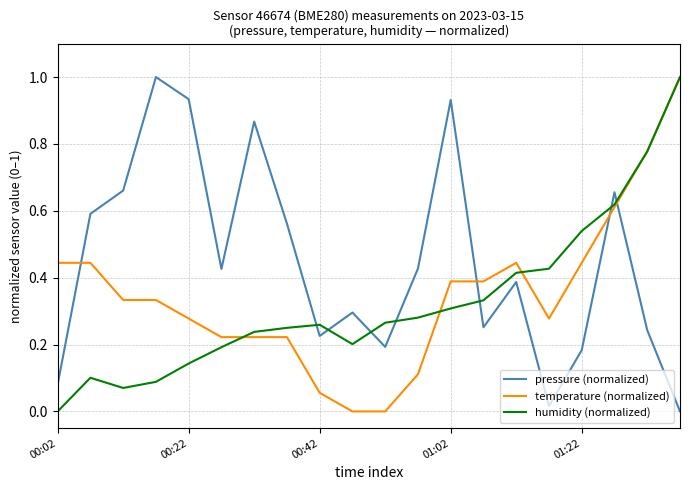

What is the maximum value for temperature (normalized)?

1.0